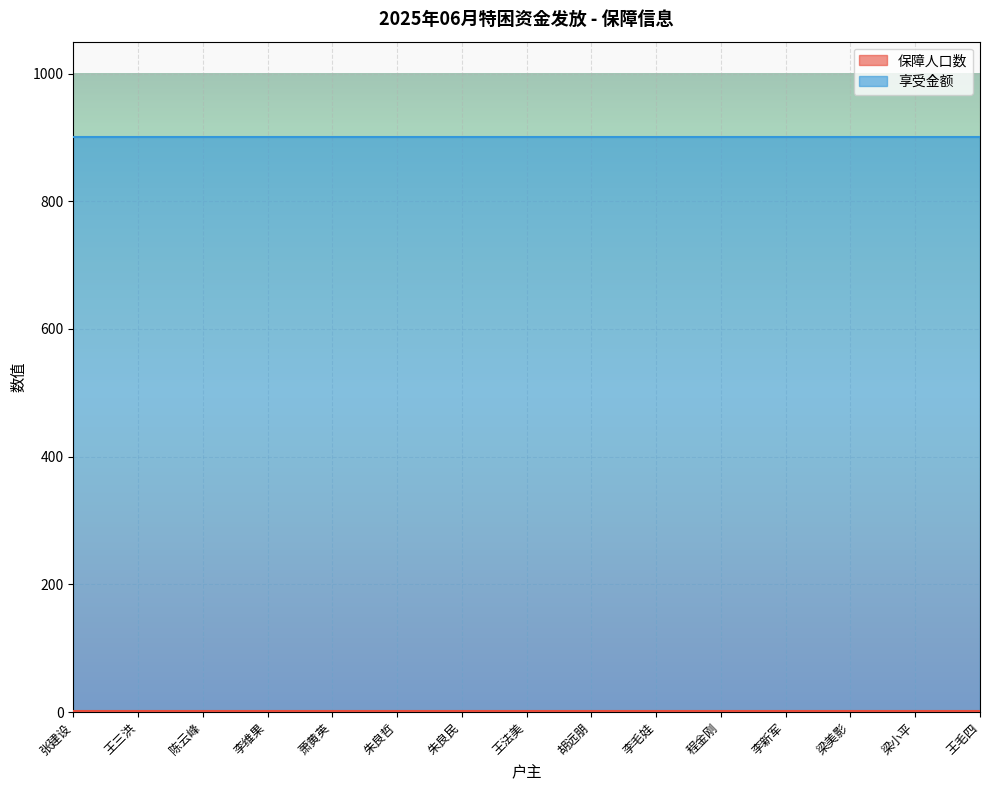

What is the value of the 保障人口数 point at the 9th from the left?

1